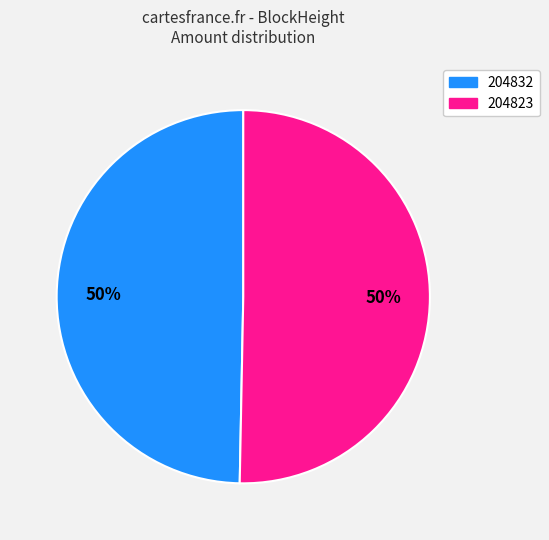

What is the smallest slice in the pie chart?

204832